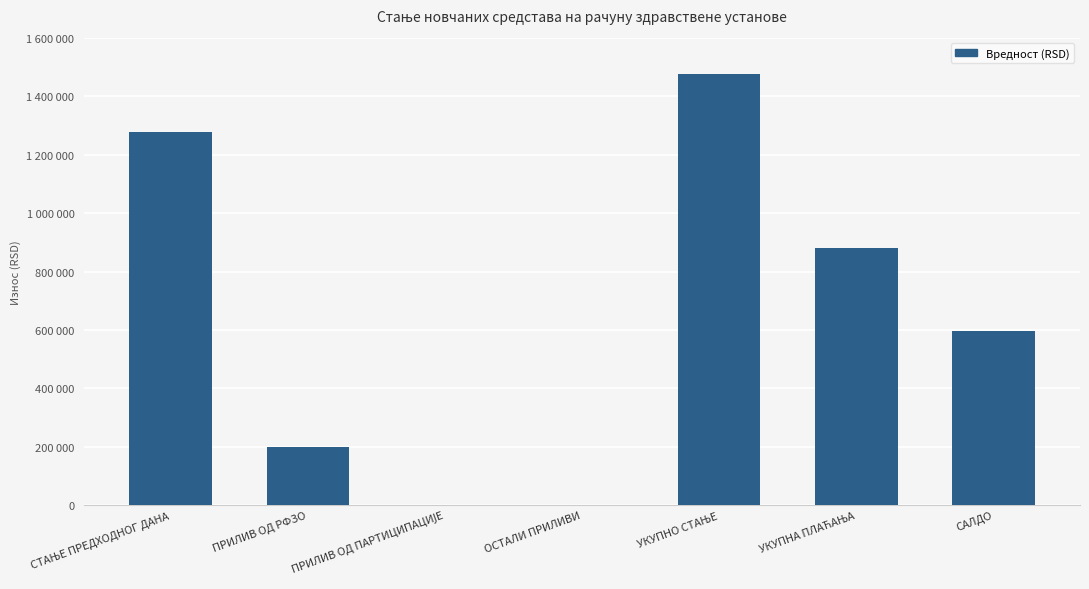

Reading left to right, what are all the values shown in this chart?

1276765.8	200001.4	0.0	0.0	1476767.1	880894.7	595872.5